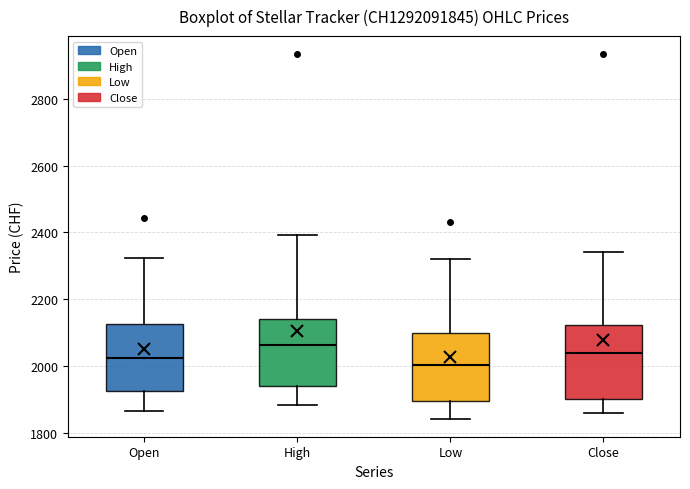

Where does the median line of the box for Open sit on the y-axis? The values are not printed on the chart, so give them approximately, as read against the axis.

2020